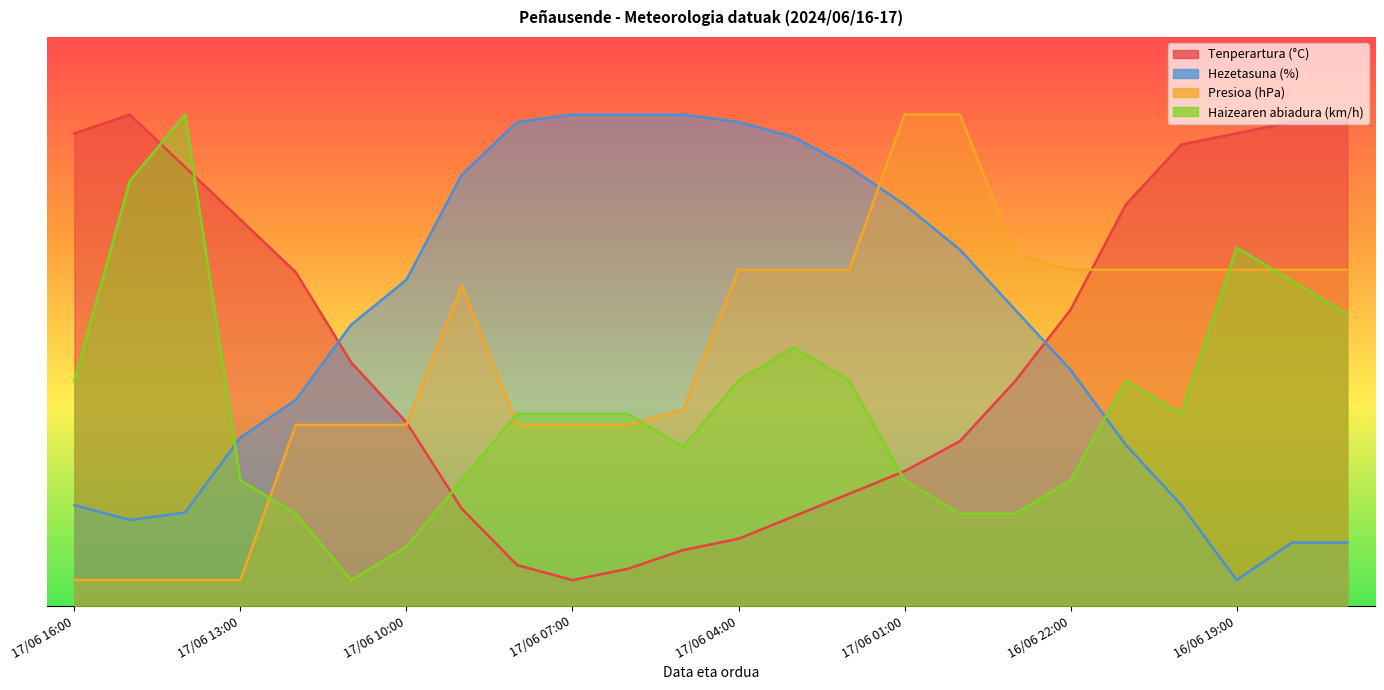

What is the difference between the Tenperartura (°C) values at 17/06 10:00 and 17/06 05:00?

24.7